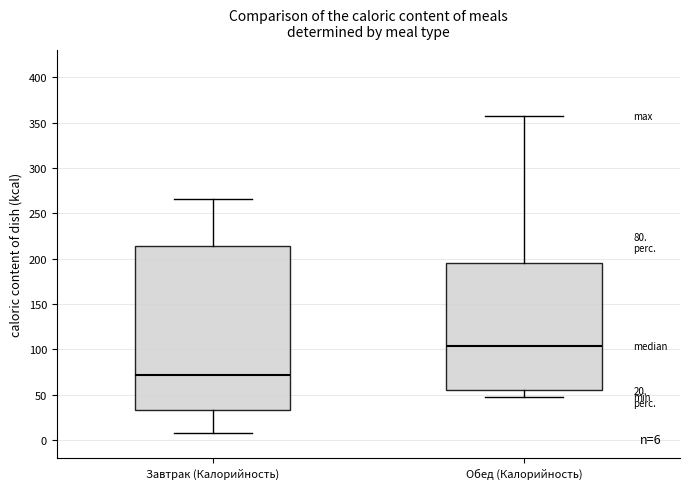

Which box is the tallest, from its lower edge to its upper edge?

Завтрак (Калорийность)